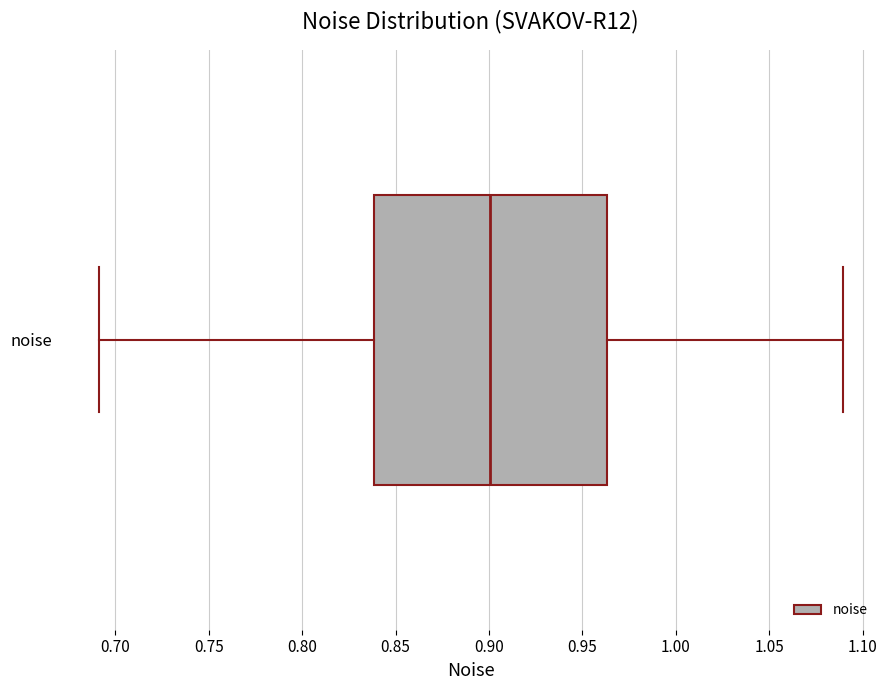

Where is the left edge of the box for noise on the x-axis? The values are not printed on the chart, so give them approximately, as read against the axis.

0.840